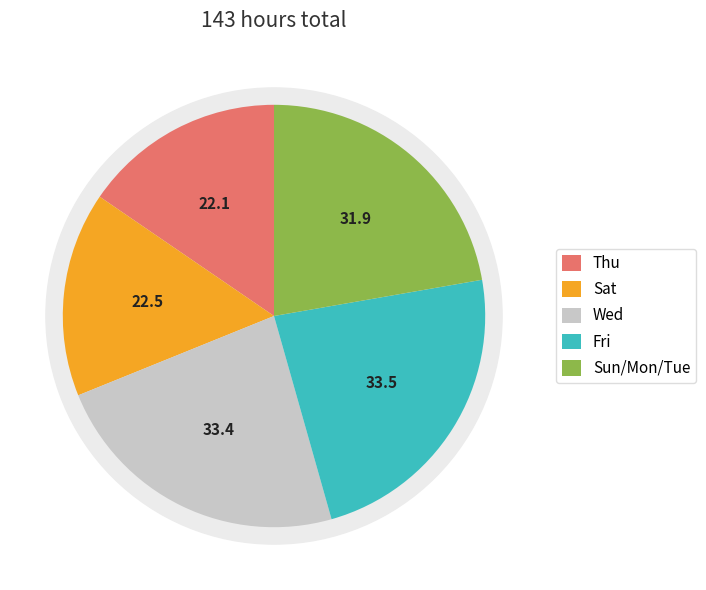

Is there any slice that represents more than half of the pie?

No